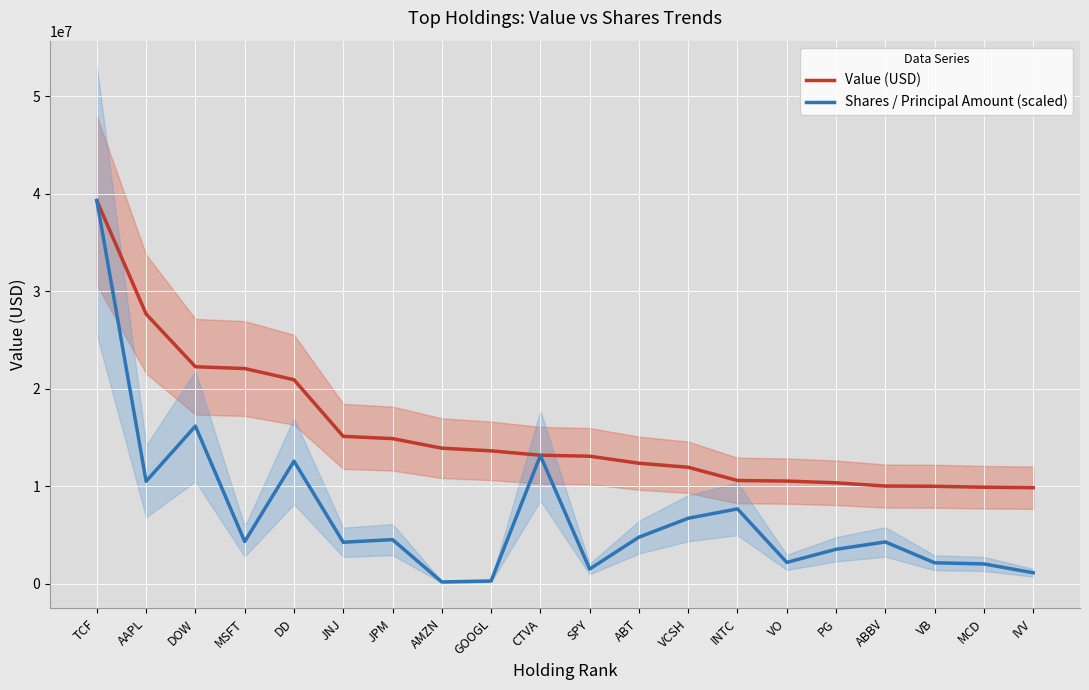

What is the sum of all Shares / Principal Amount (scaled) values?

141714042.0